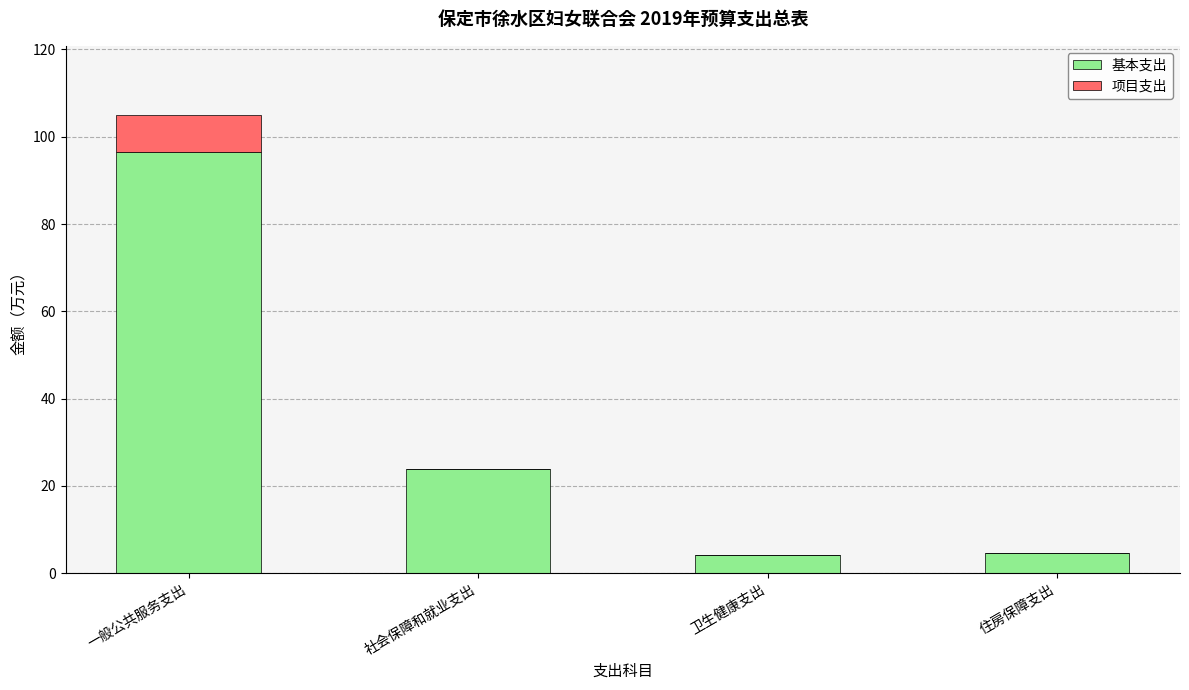

What is the sum of all 基本支出 values?

129.2